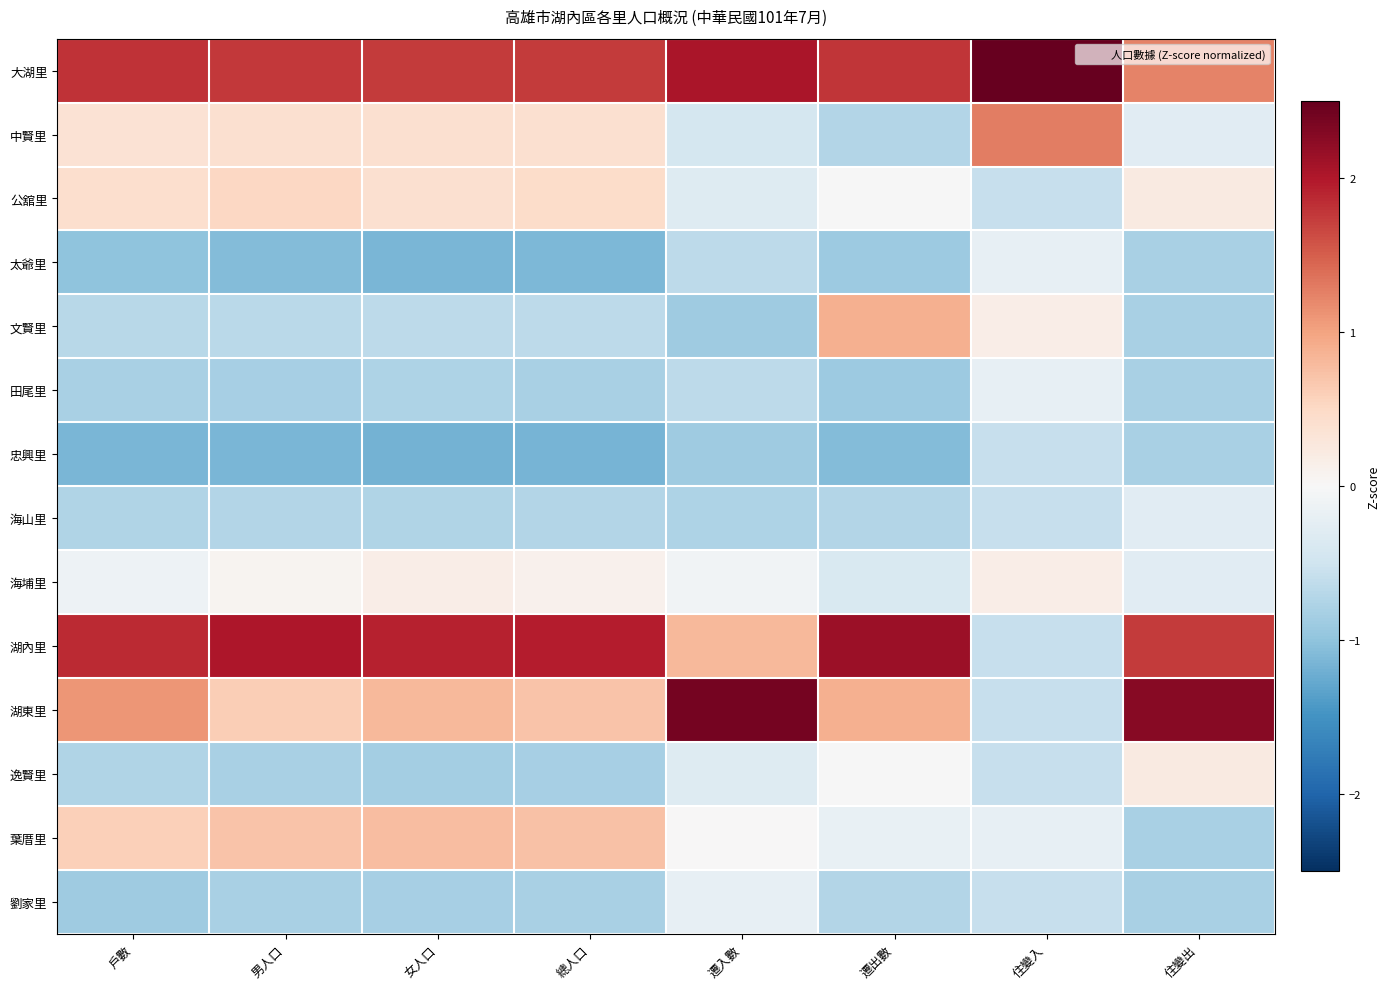

At 遷出數, list the series in order from smallest to largest.

忠興里, 太爺里, 田尾里, 中賢里, 海山里, 劉家里, 海埔里, 葉厝里, 公舘里, 逸賢里, 文賢里, 湖東里, 大湖里, 湖內里